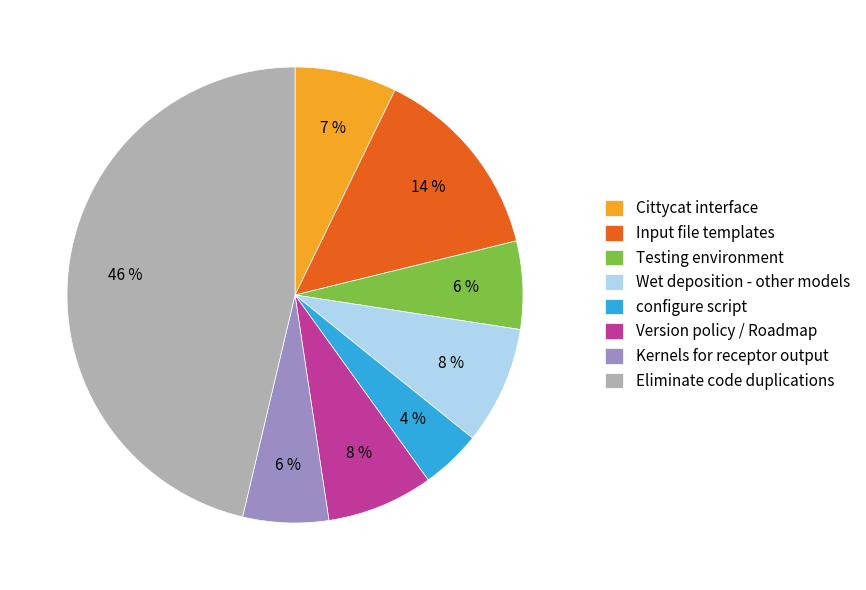

To the nearest percent, what is the difference between the Input file templates and Wet deposition - other models slice percentages?

6%